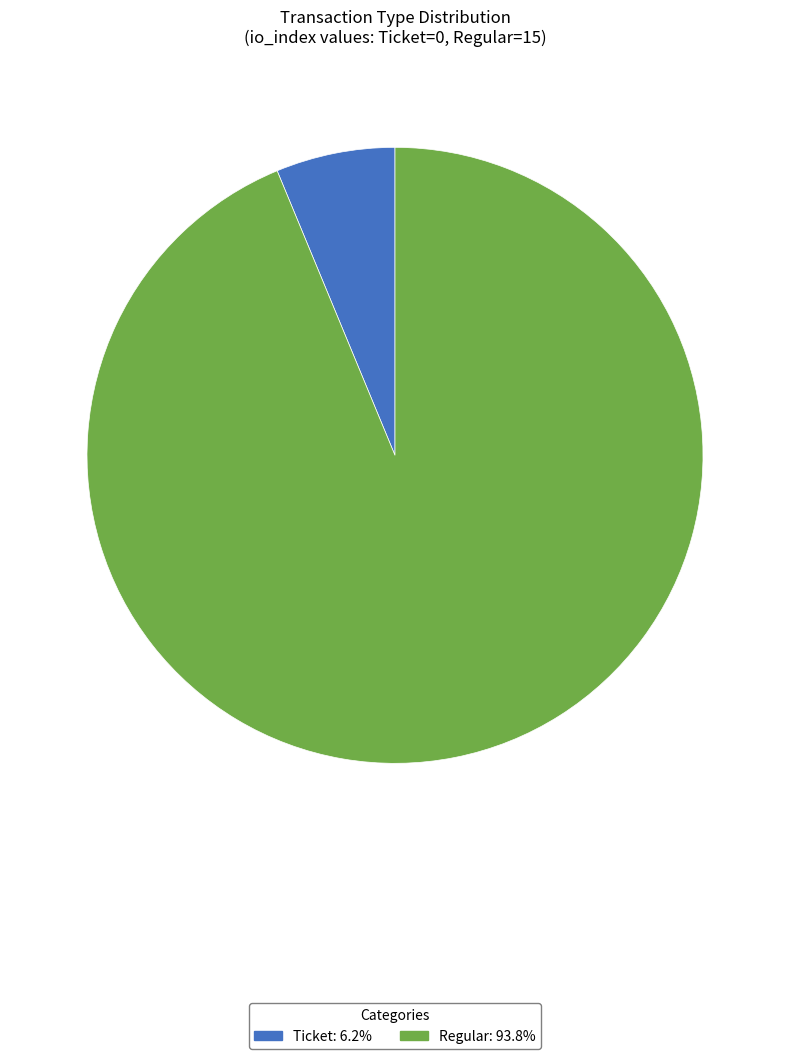

Is there any slice that represents more than half of the pie?

Yes